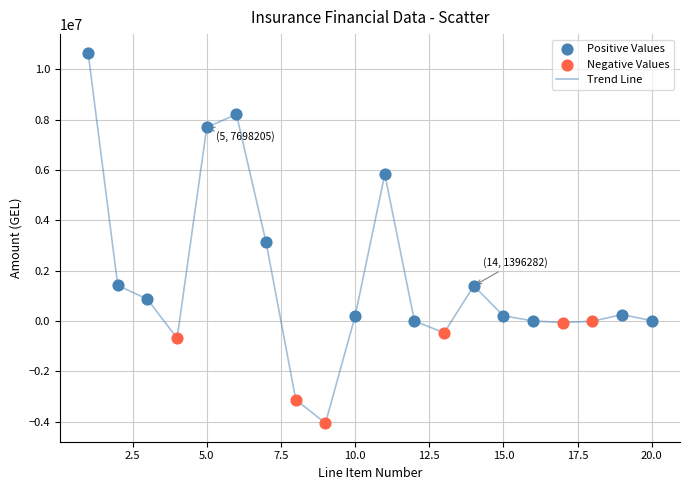

What is the difference between the maximum and minimum values?

14727054.5